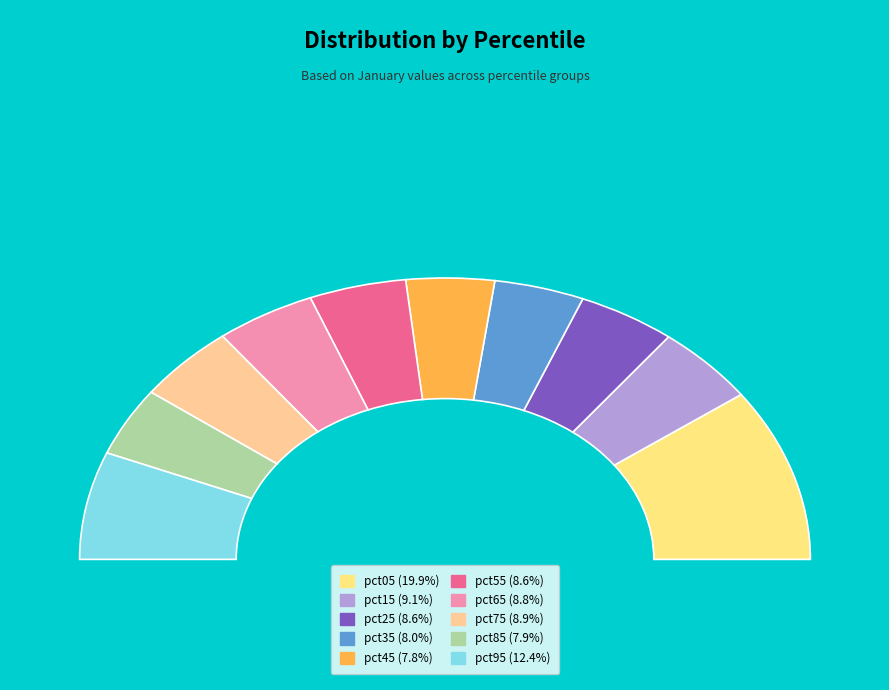

Is the sum of pct95 and pct75 greater than half?

No